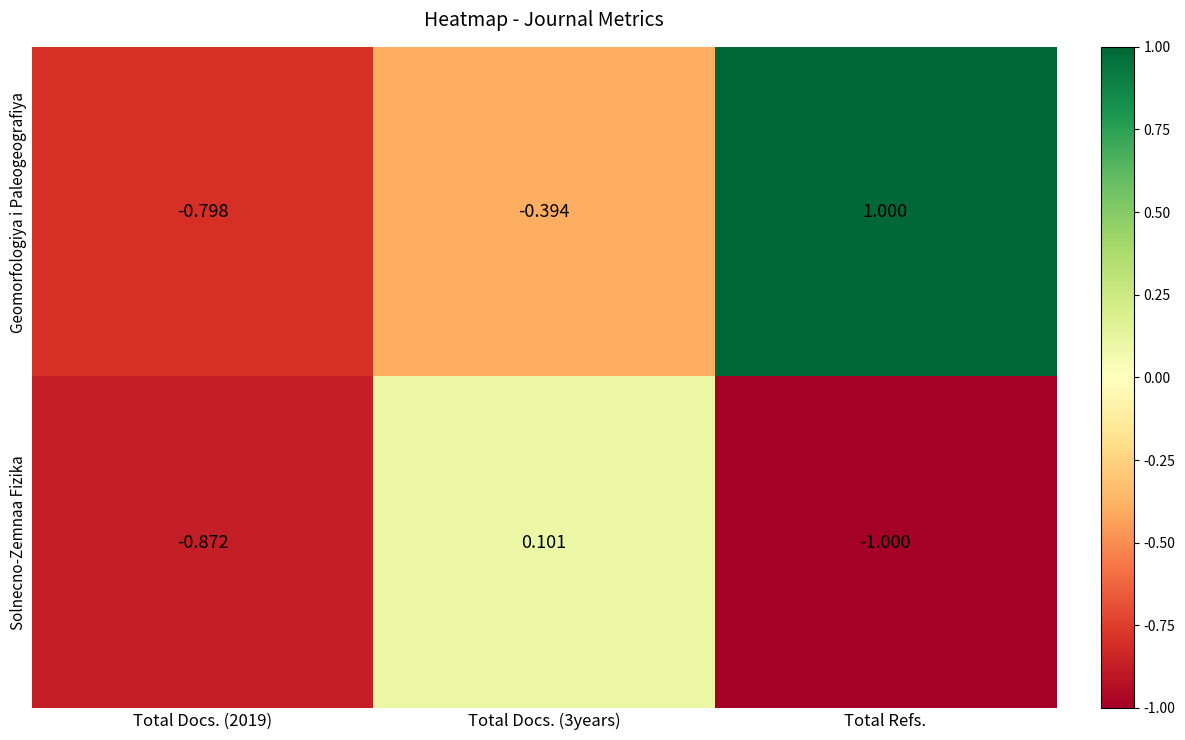

Which category has the lowest value in the Solnecno-Zemnaa Fizika series?

Total Refs.